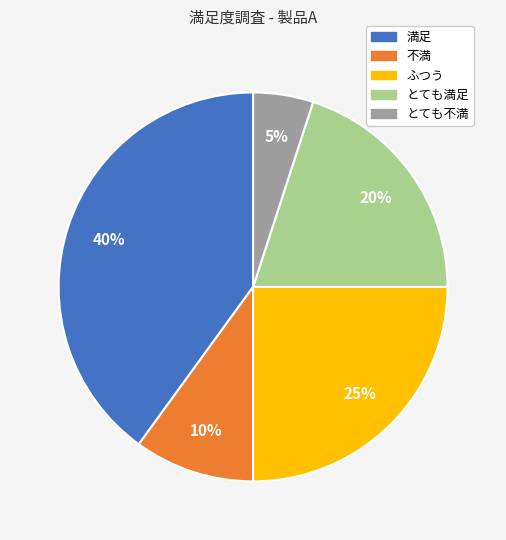

How many segments does this pie chart have?

5